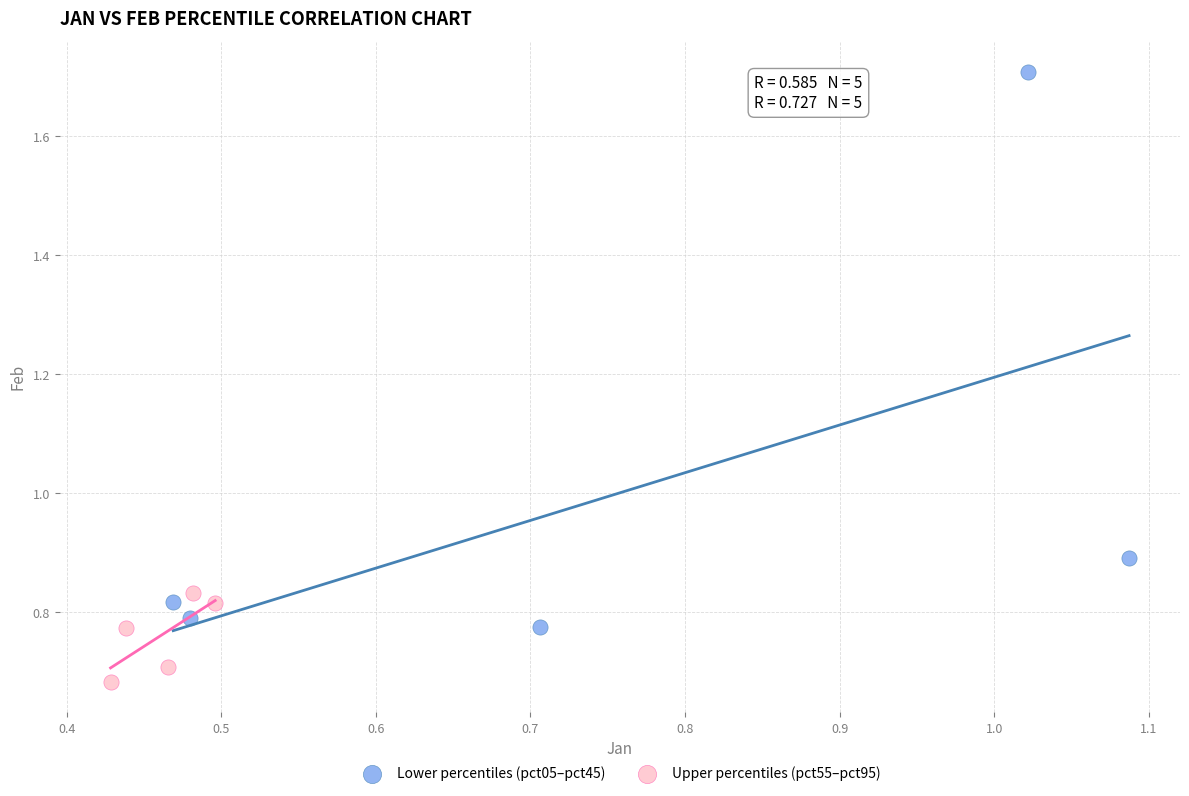

Which series contains the lowest Y value?

Upper percentiles (pct55–pct95)